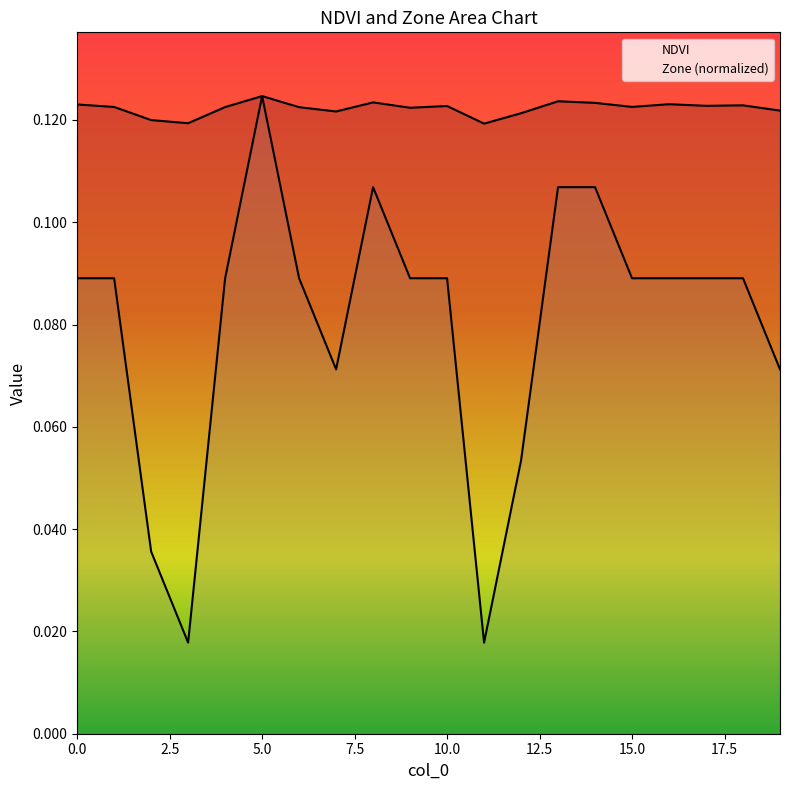

True or false: NDVI and Zone cross at least once.

False